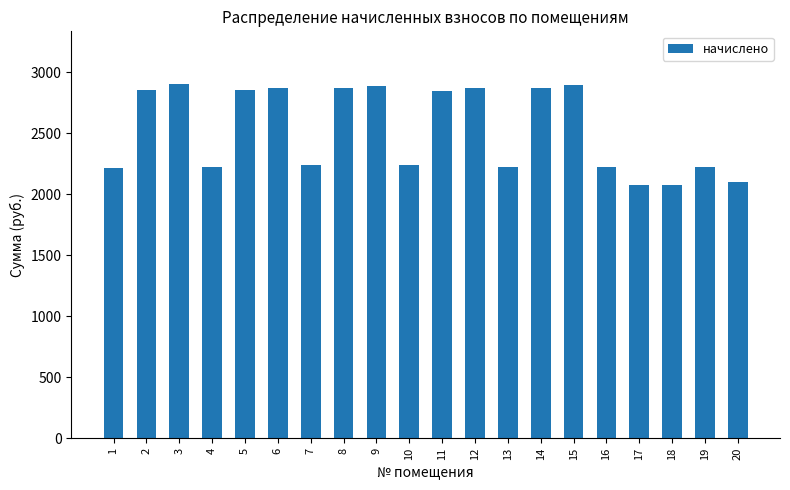

What is the value of the 1st bar from the left?

2213.3